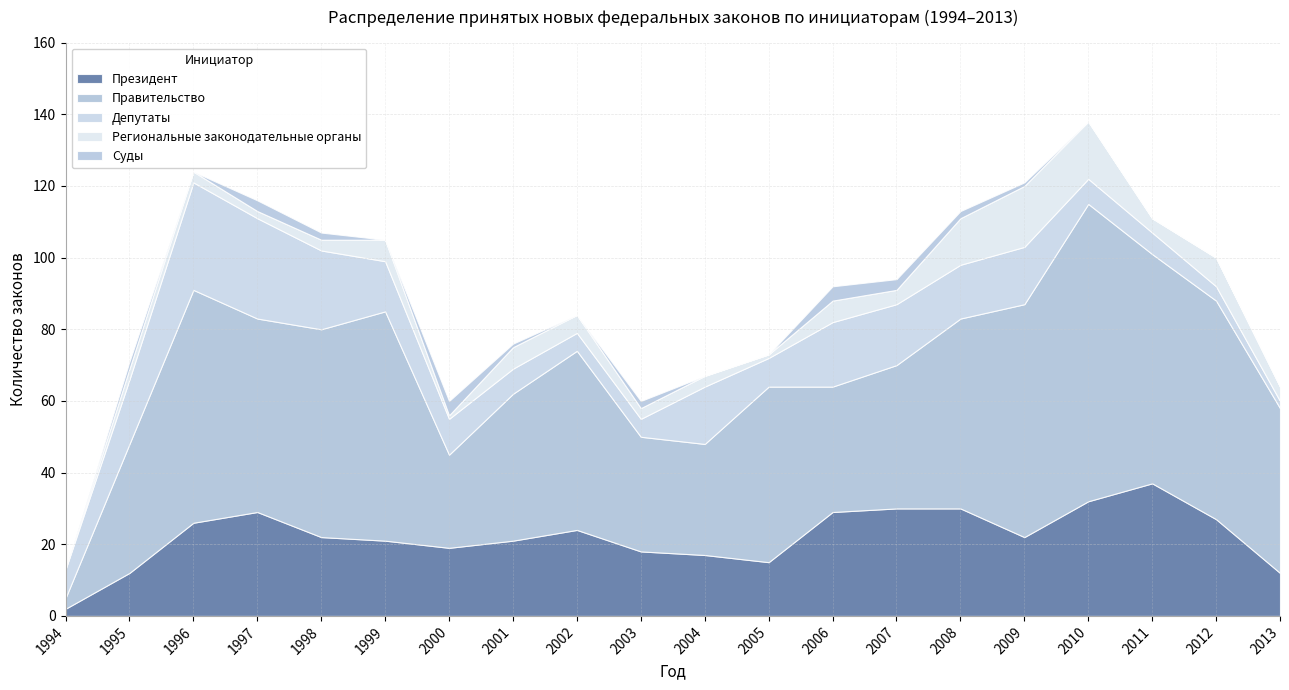

How many data points in Президент are above 22?

9